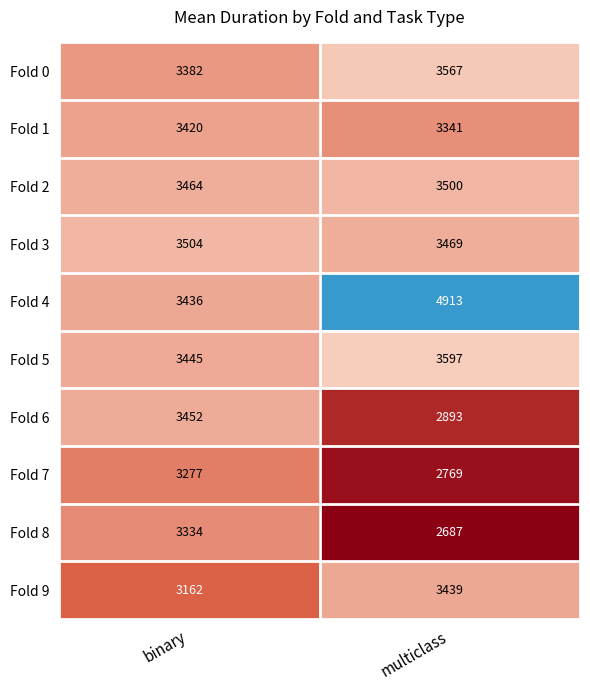

Rank the categories by Fold 8 value from lowest to highest.

multiclass, binary